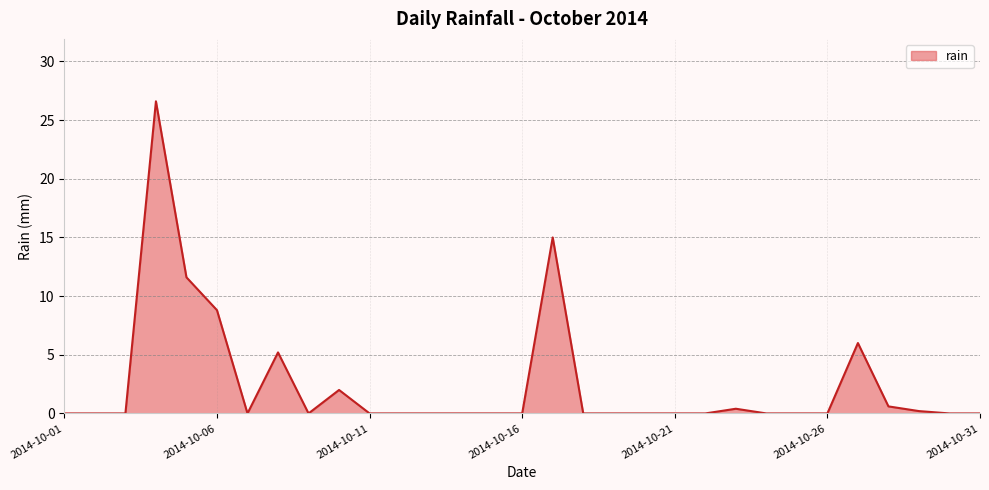

What is the difference between the maximum and minimum values?

26.6